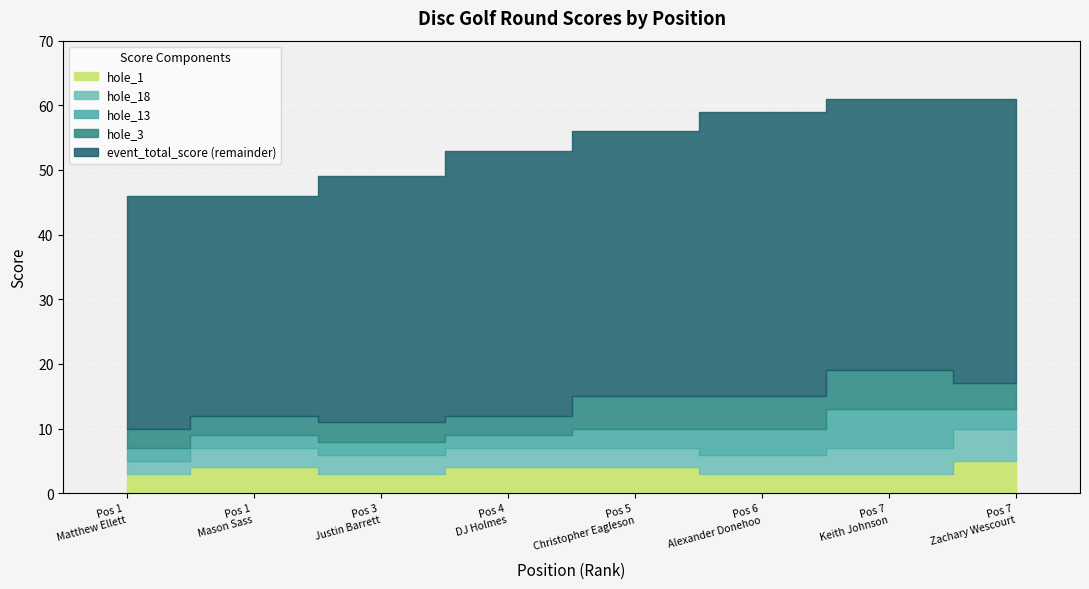

Read the round_total_score value at 3.

49